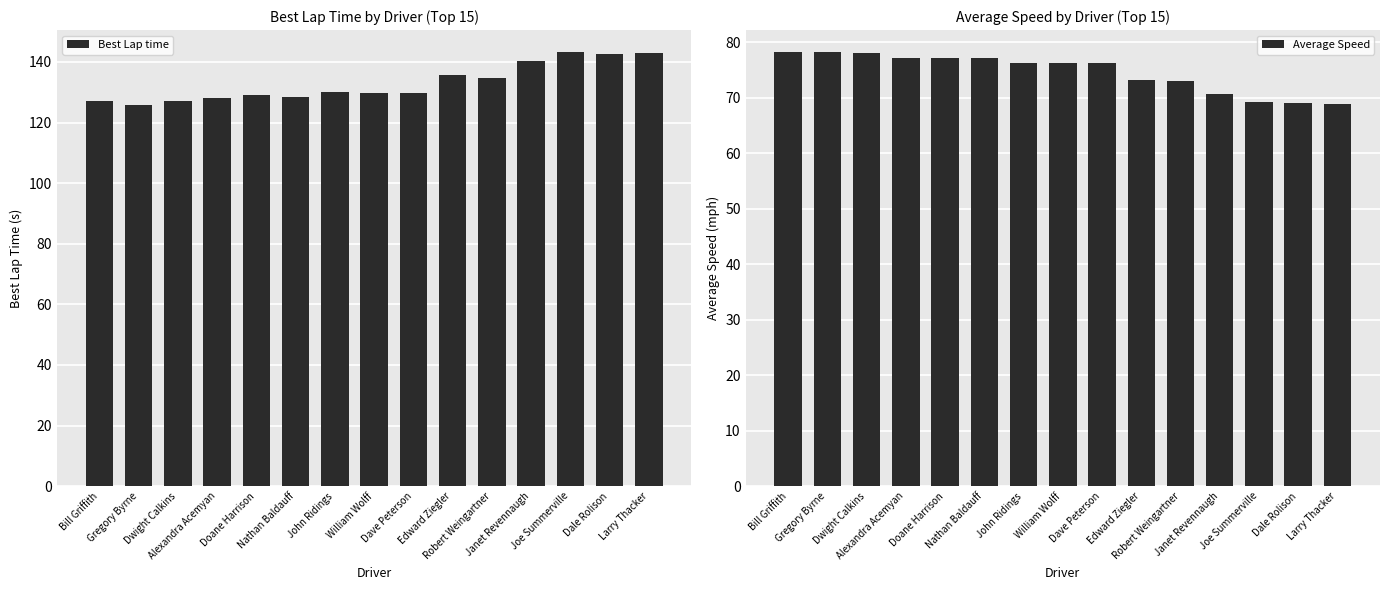

What is the sum of all Best Lap time values?

1994.7